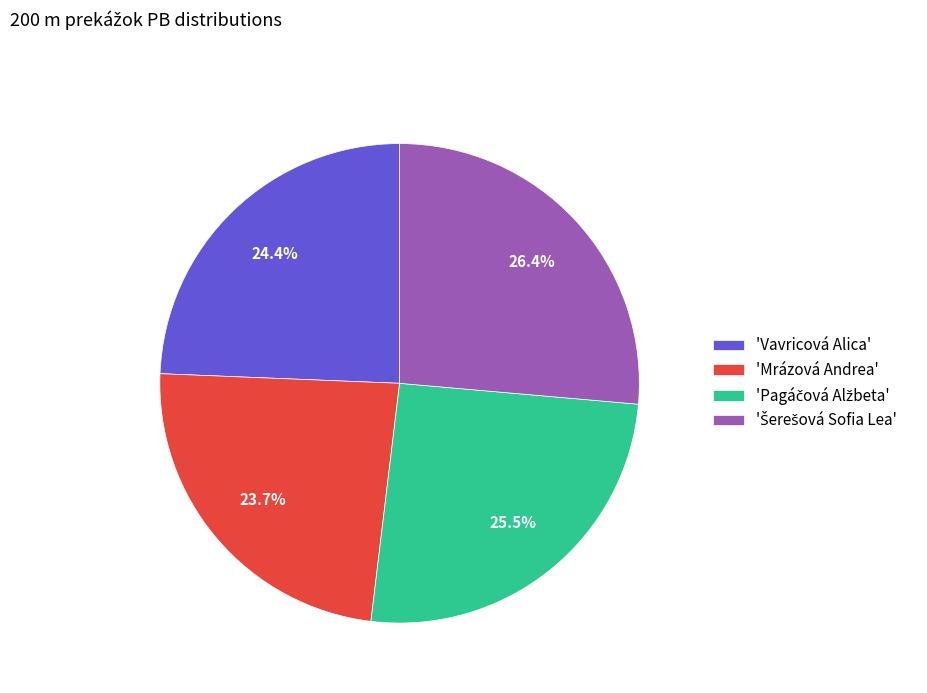

Does 'Vavricová Alica' represent more than half of the total?

No